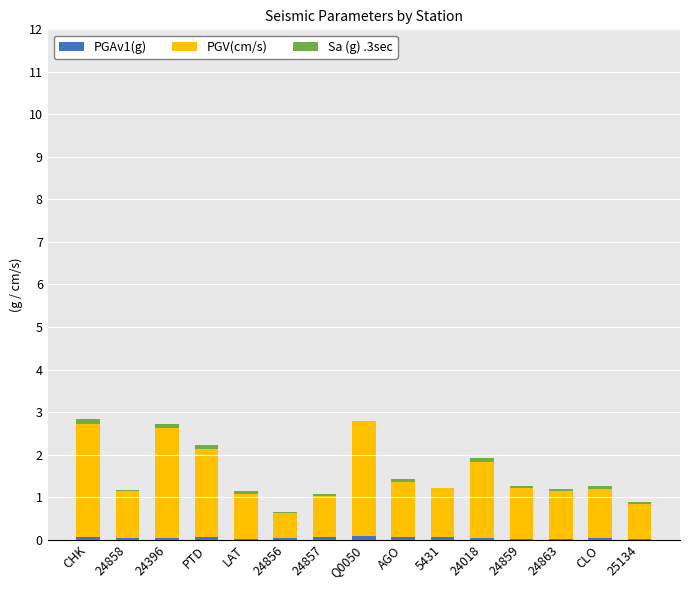

Which series has the widest spread of values?

PGV(cm/s)